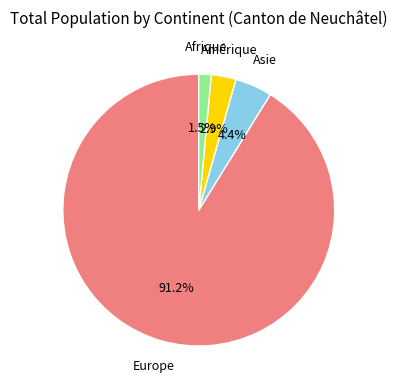

Between Amérique and Afrique, which is larger?

Amérique